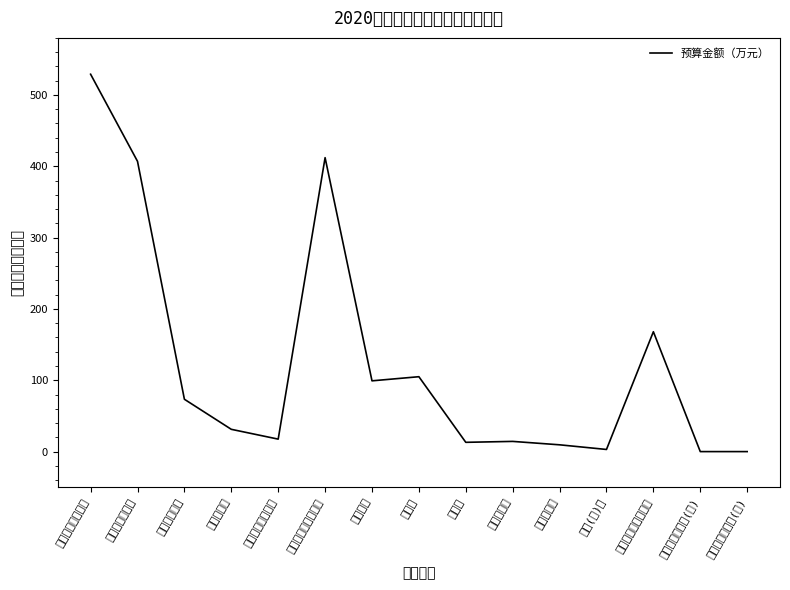

Reading left to right, what are all the values shown in this chart?

529.0	406.9	73.4	31.2	17.5	412.1	99.2	105.0	13.0	14.3	9.5	3.0	168.0	0.0	0.0